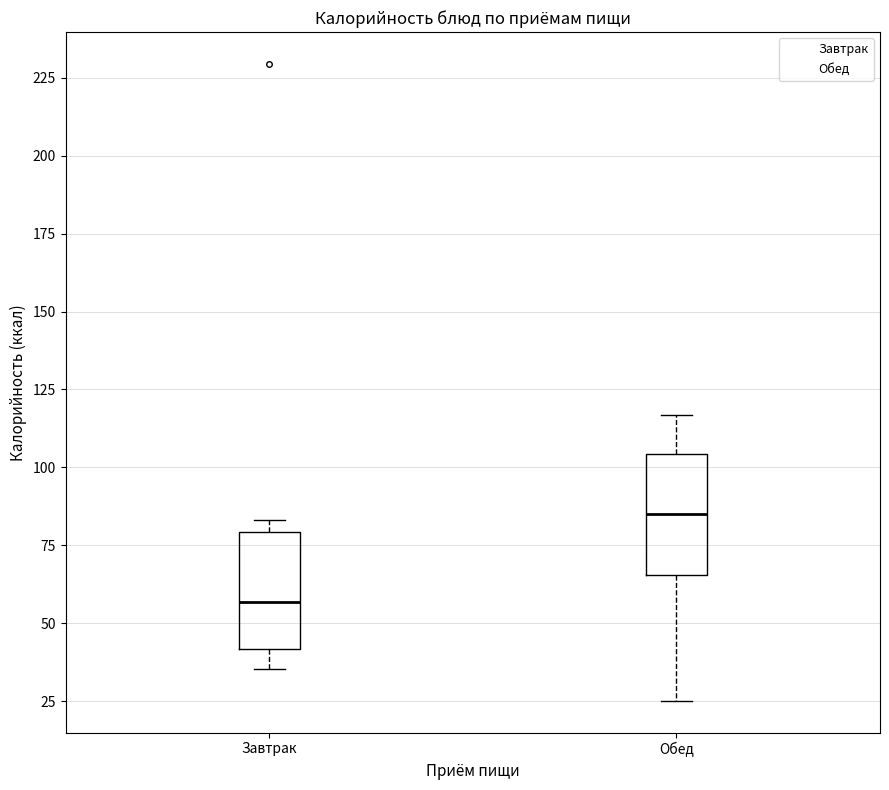

Reading left to right, transcribe this box plot: for each box, give where its median line is, the range the box spans, and where its two whiskers end, as read against the y-axis. The values are not printed on the chart, so give them approximately, as read against the axis.

Завтрак: median 55, box 40 to 80, whiskers 35 to 85
Обед: median 85, box 65 to 105, whiskers 25 to 115